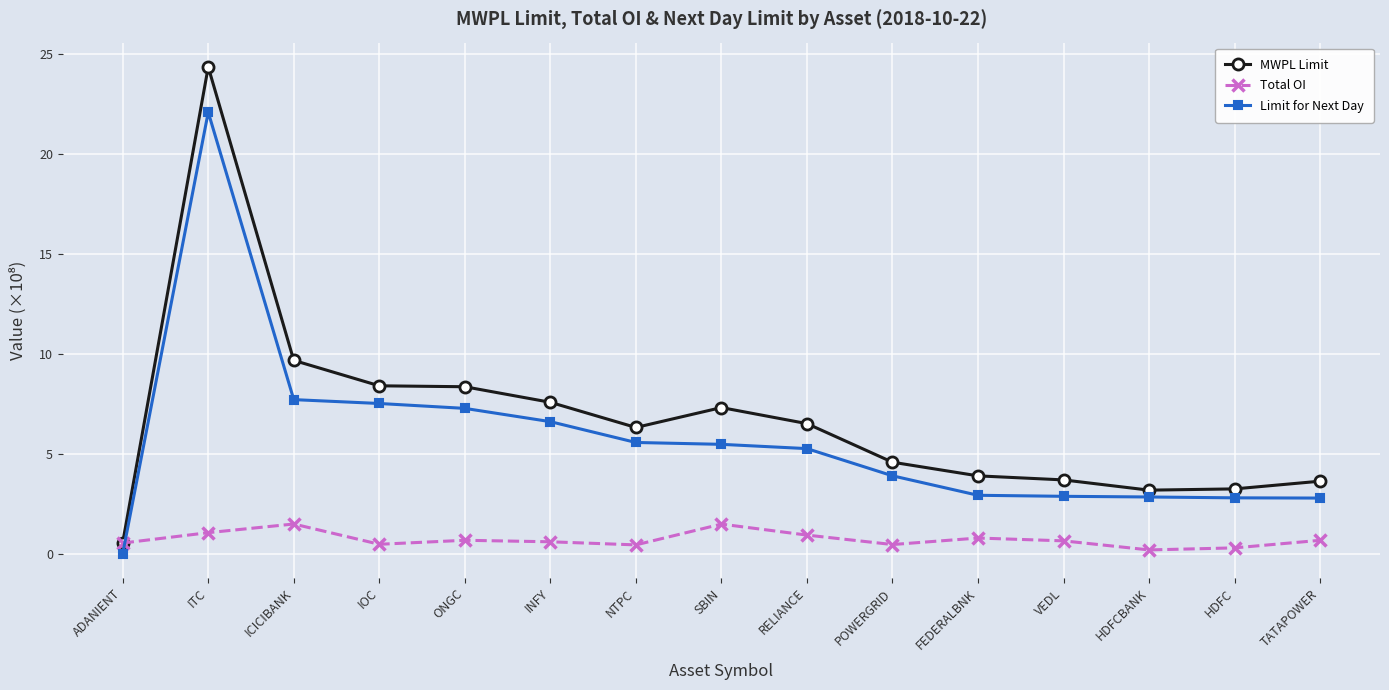

What is the sum of the Limit for Next Day values at ADANIENT and NTPC?

5.6